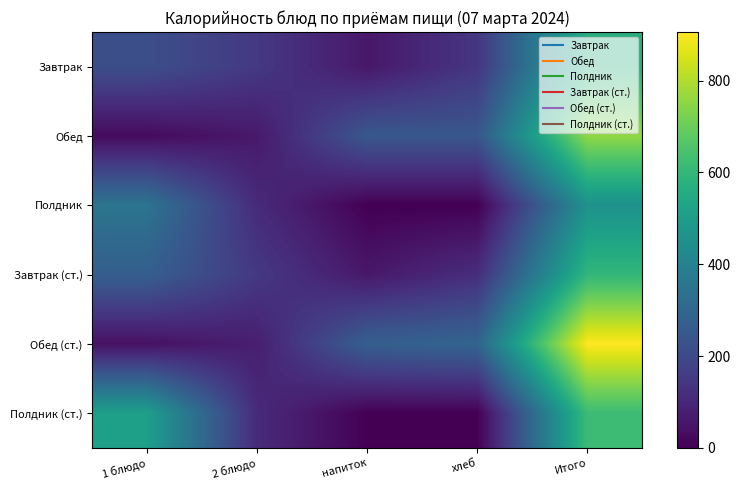

At how many categories does at least one series exceed 169?

4